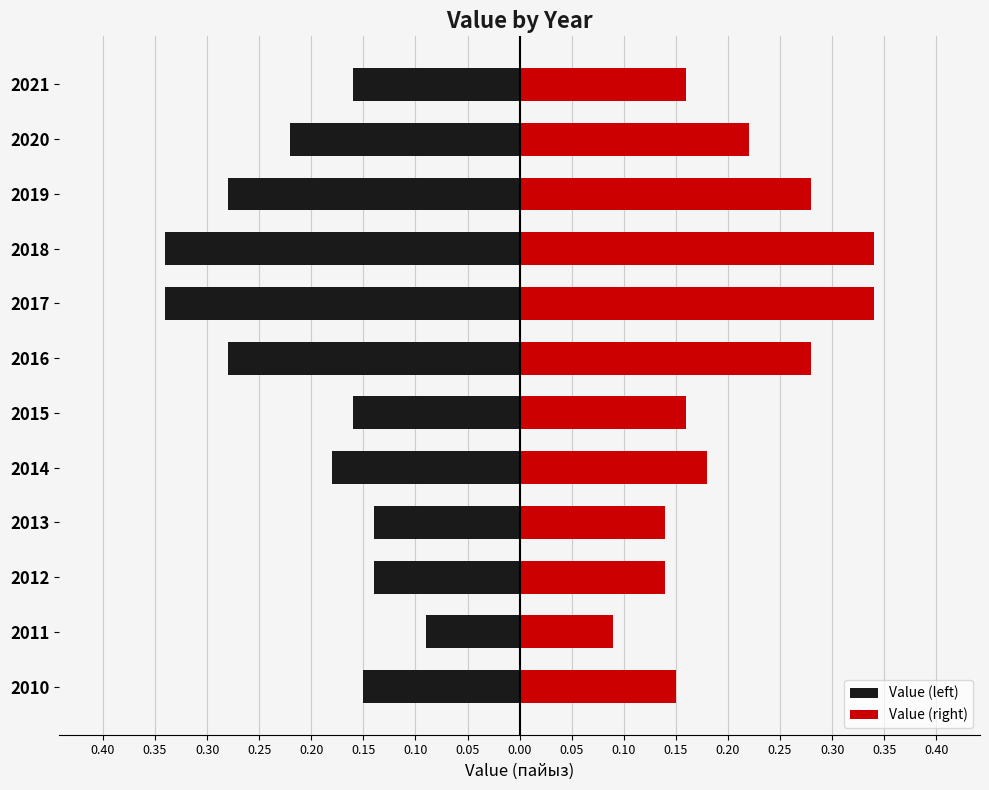

What is the difference between the Value (right) values at 2013 and 2017?

0.2